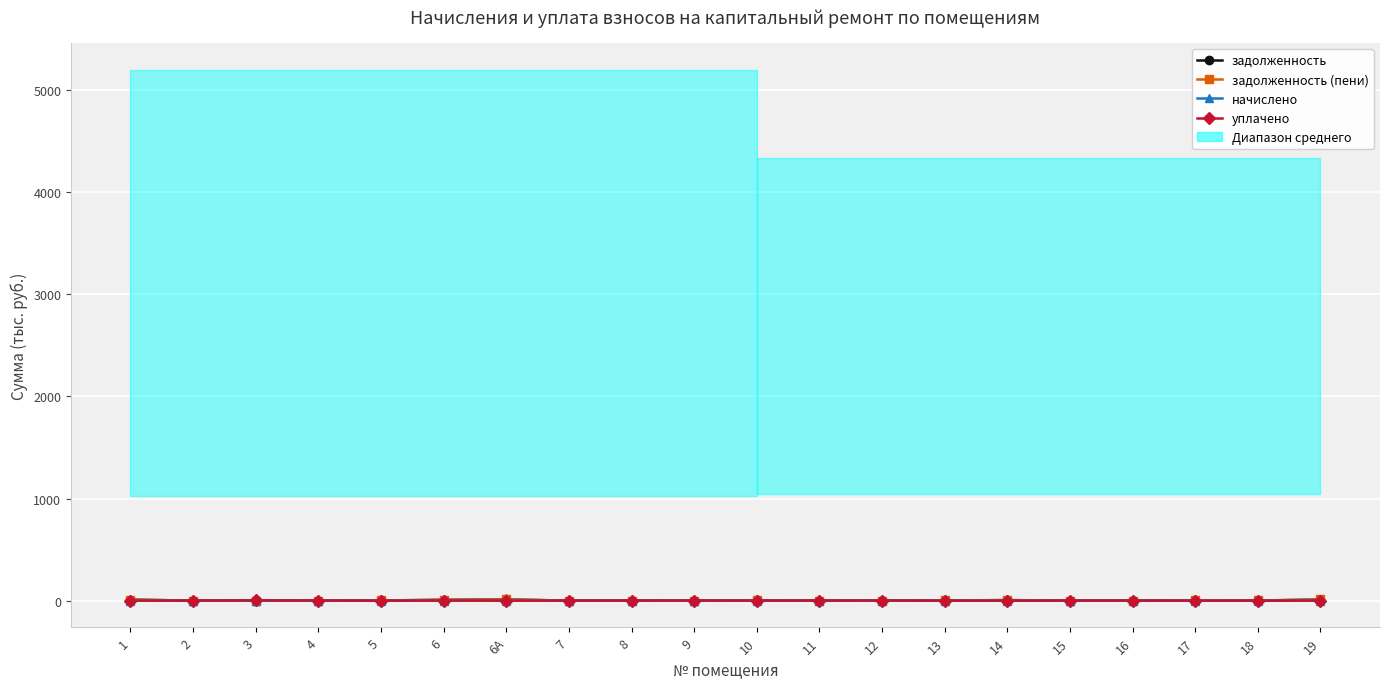

What is the sum of all начислено values?

15.2